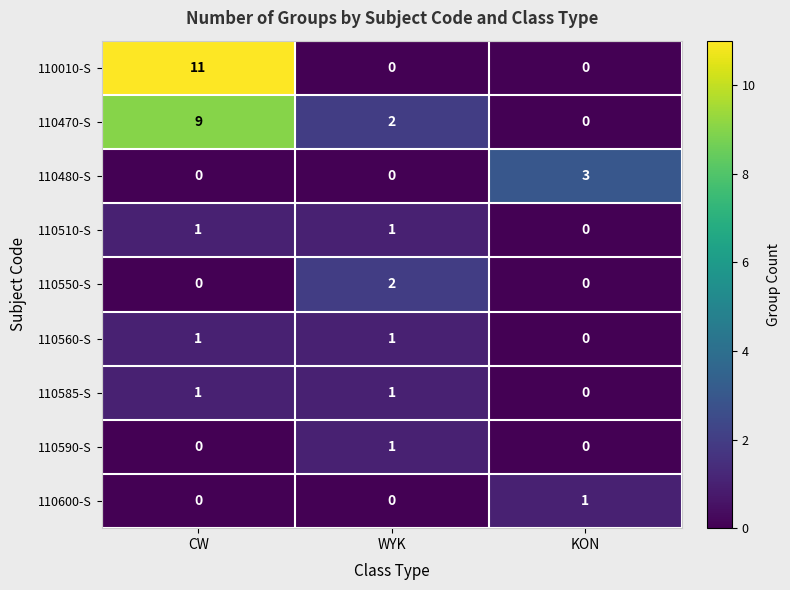

Where is 110510-S nearest to the value 0?

KON